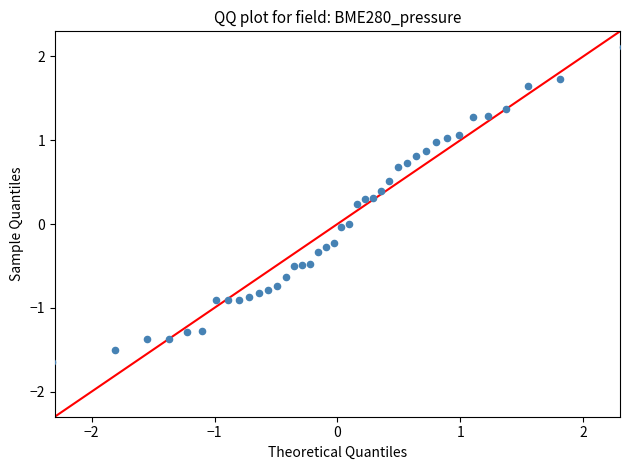

What is the range of Y values (max minus min)?

3.8